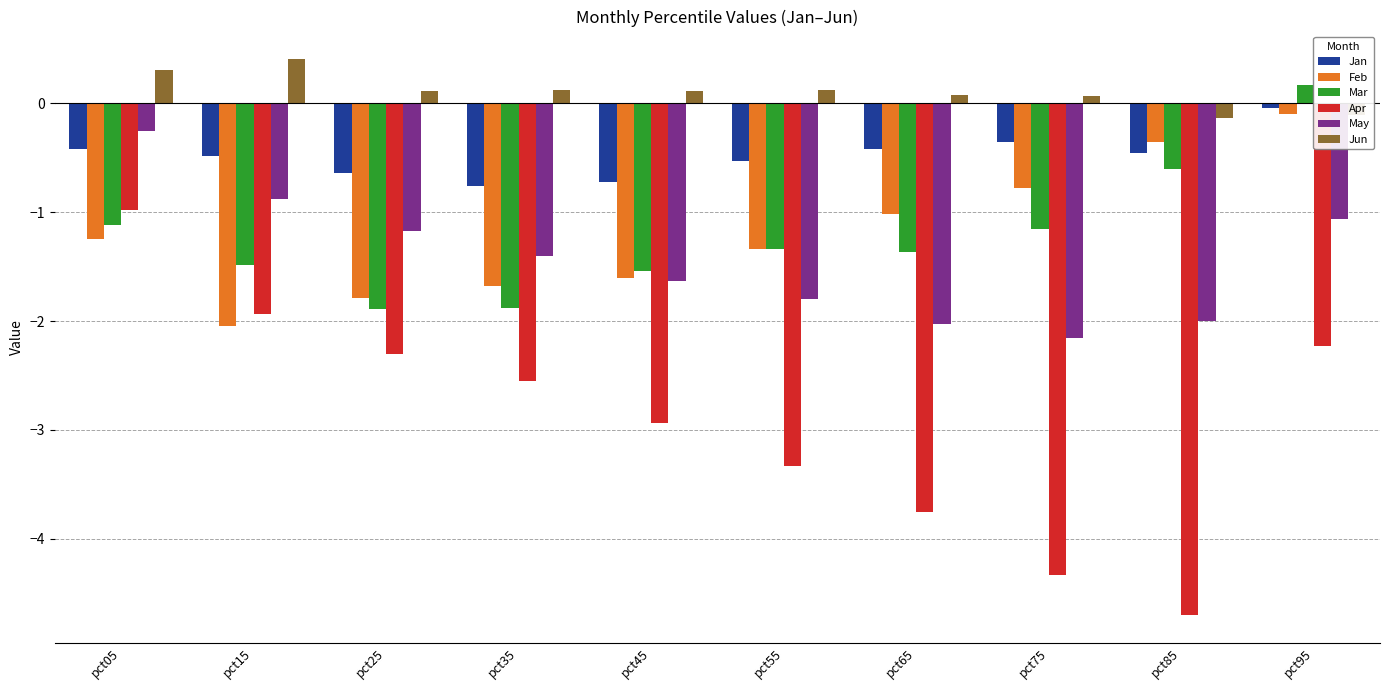

At which category does the chart reach its peak across all series?

pct15